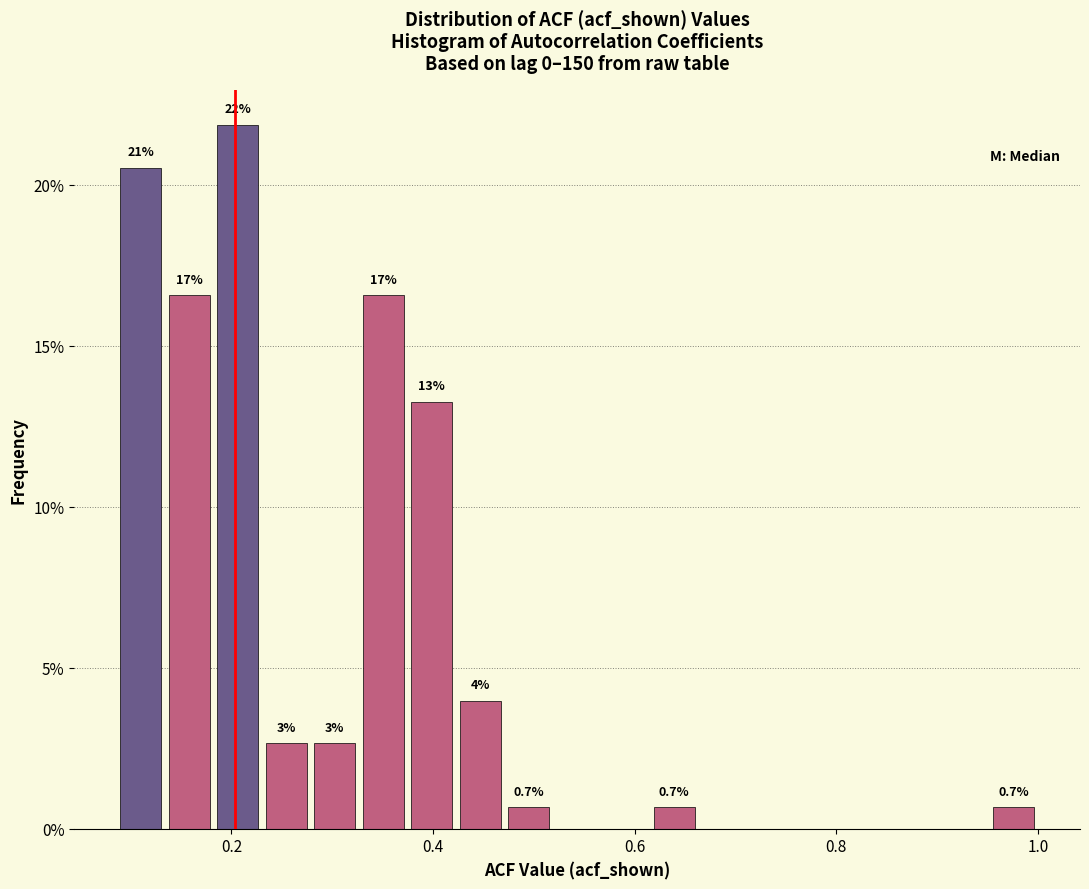

Read against the x-axis, roughly where is the centre of the tallest bar?

0.20